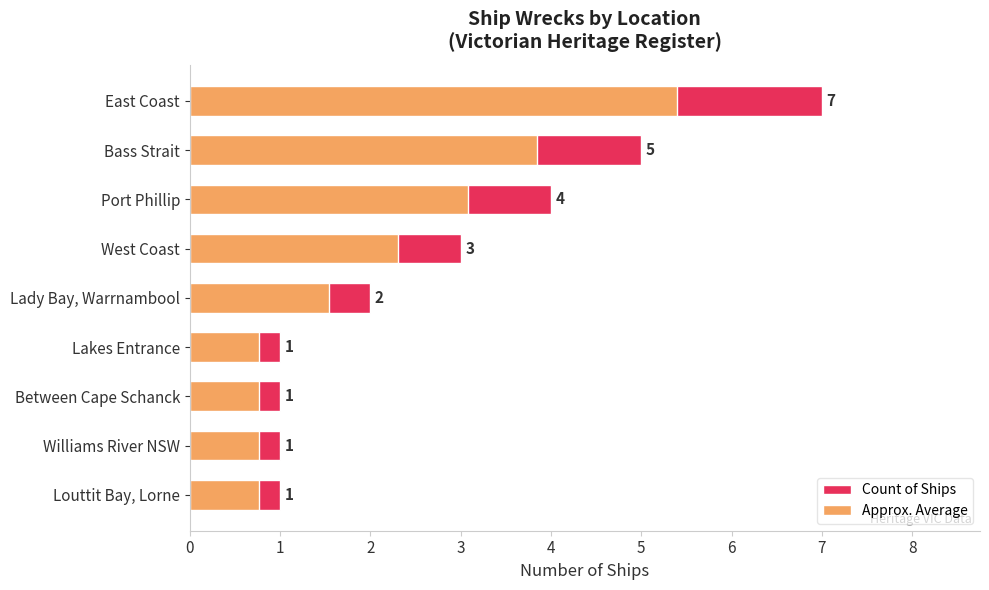

At how many categories does at least one series exceed 1?

5